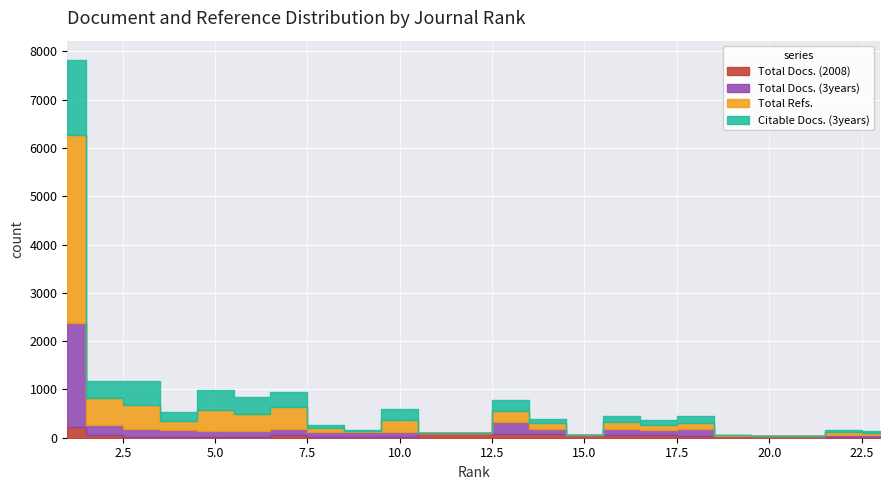

How many lines are shown in the chart?

4